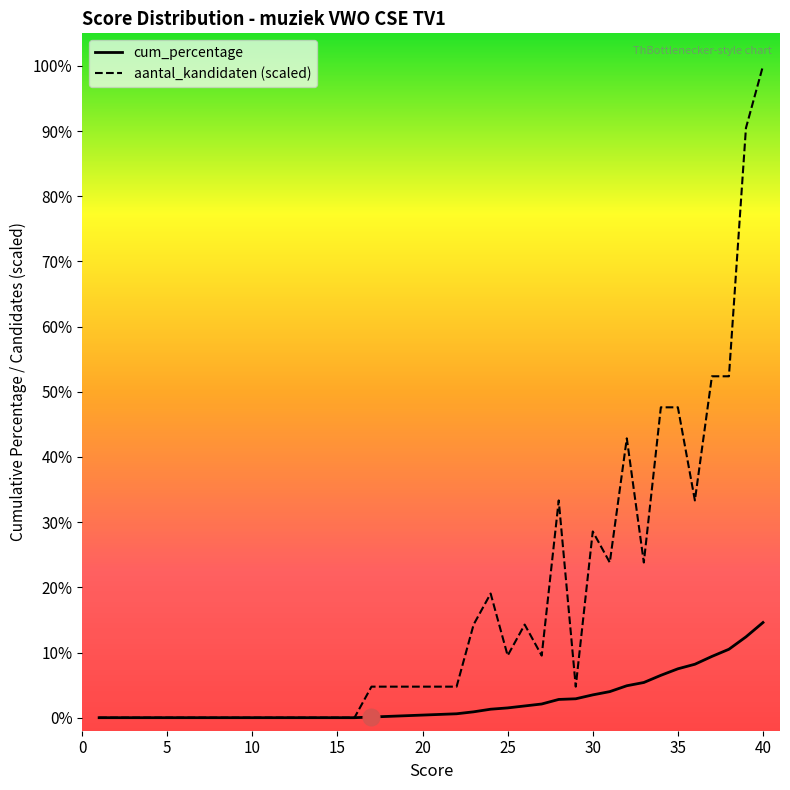

The cum_percentage series shows 2.3 at 32. True or false?

False